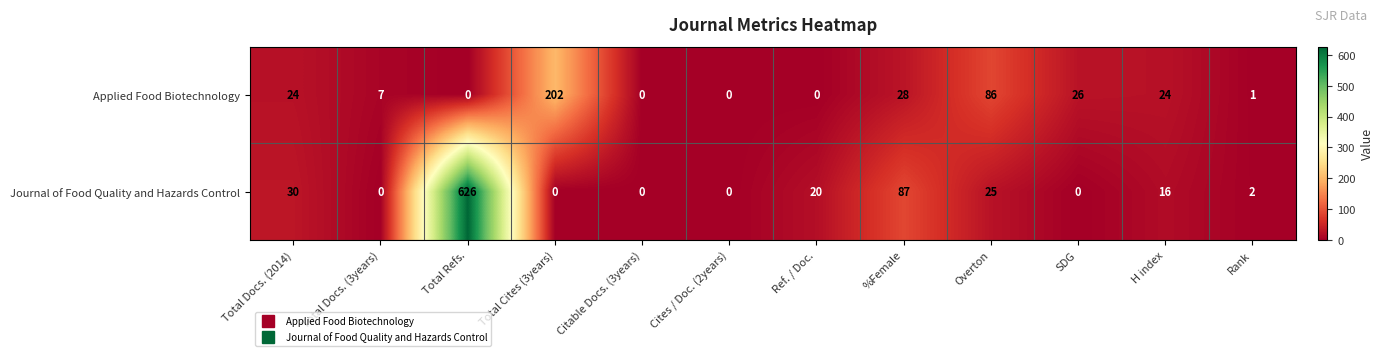

How many values in the Applied Food Biotechnology series are below 24?

6